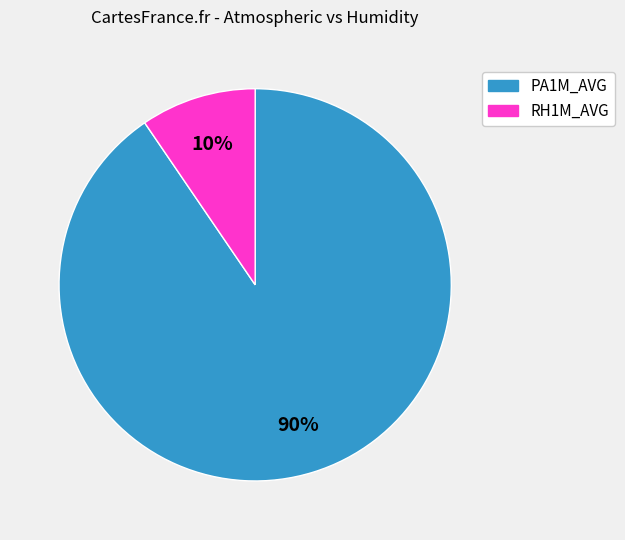

To the nearest percent, what is the combined percentage of PA1M_AVG and RH1M_AVG?

100%